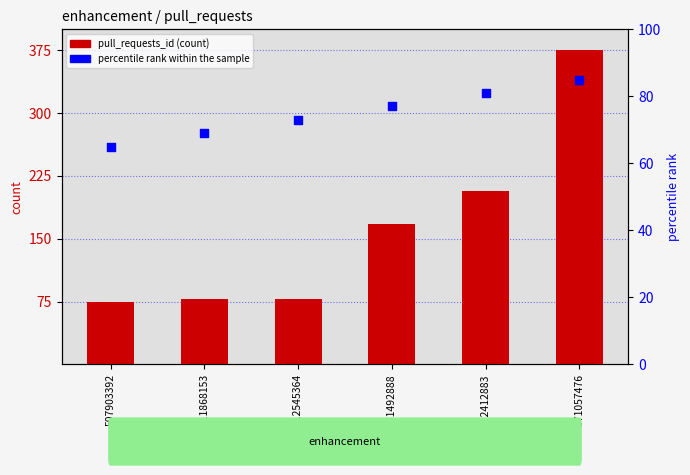

Which series has the widest spread of Y values?

pull_requests_id